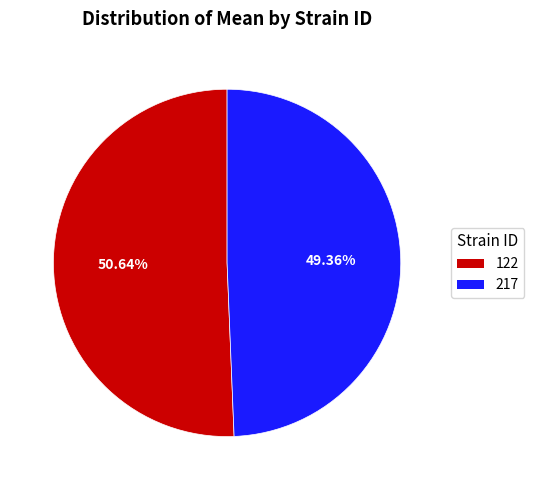

To the nearest percent, what portion does 217 represent?

49%